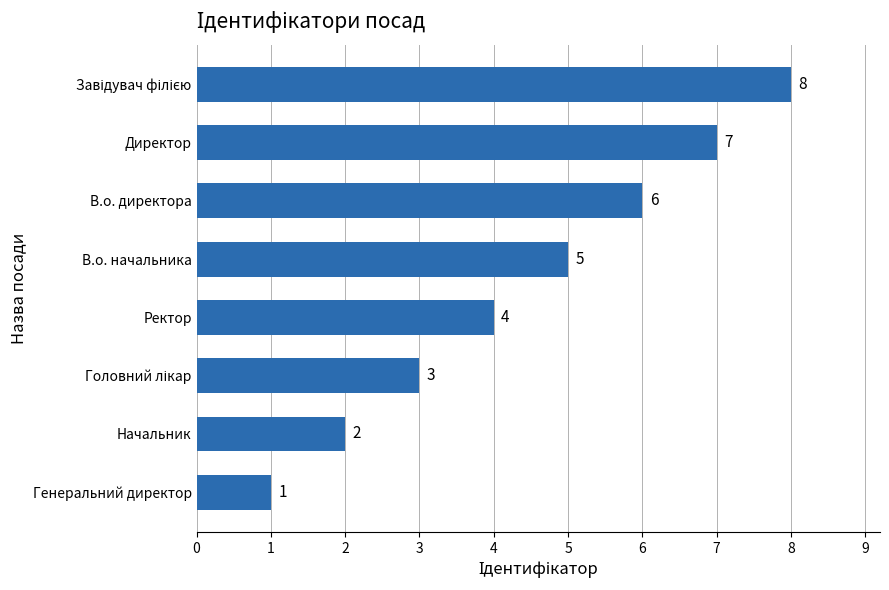

What is the sum of the values at В.о. директора and В.о. начальника?

11